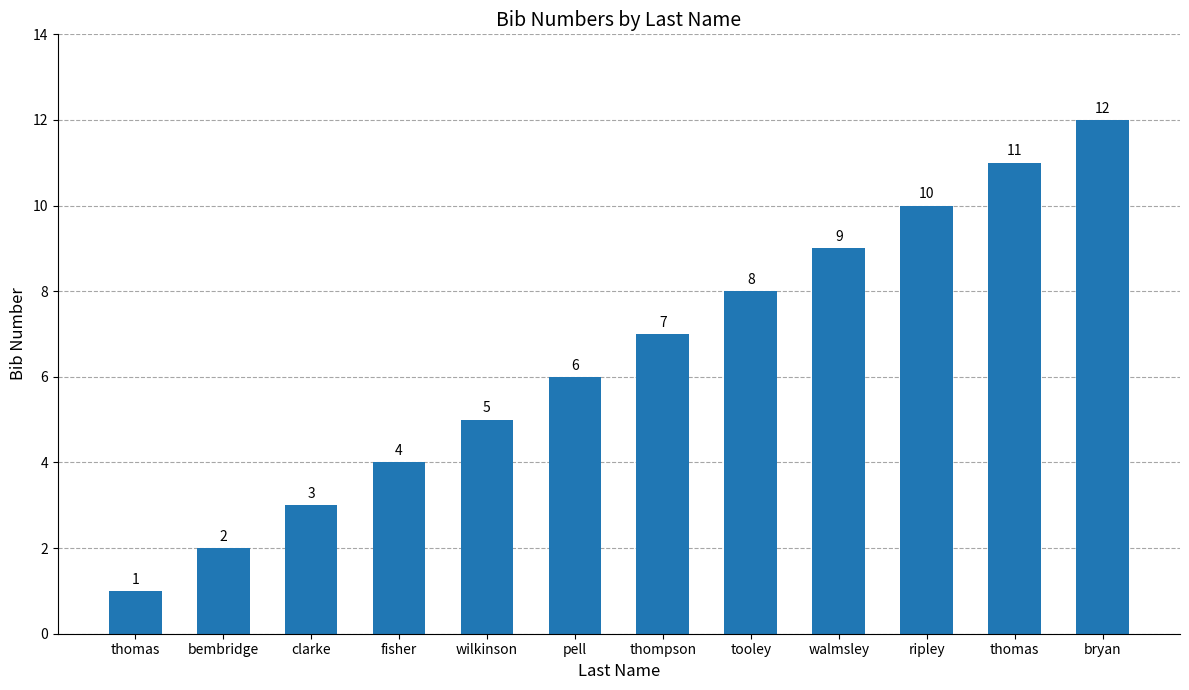

Count the number of categories in the chart.

12